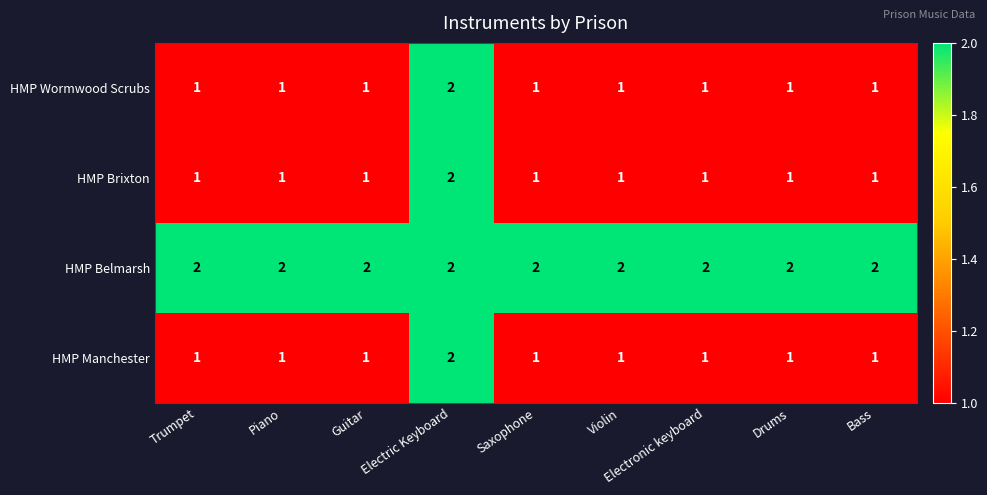

At which category is the sum across all series the highest?

Electric Keyboard